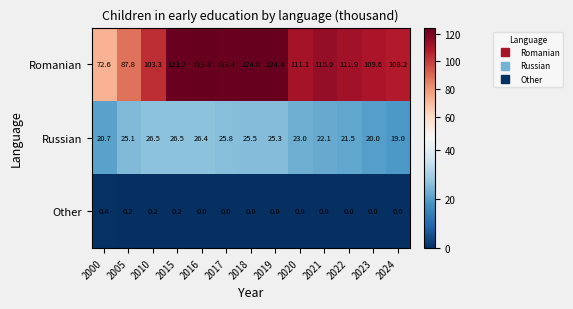

Between 2017 and 2022, which series saw the biggest shift?

Romanian